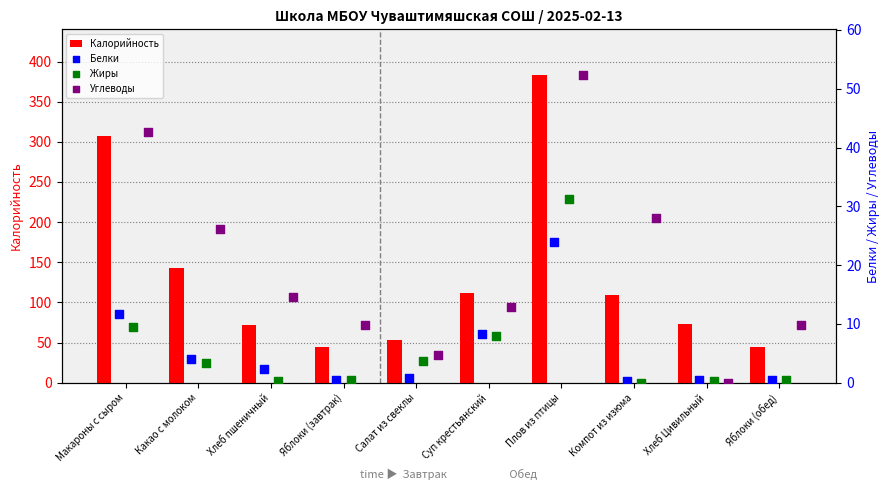

What are all the series names shown in the legend?

Калорийность, Белки, Жиры, Углеводы